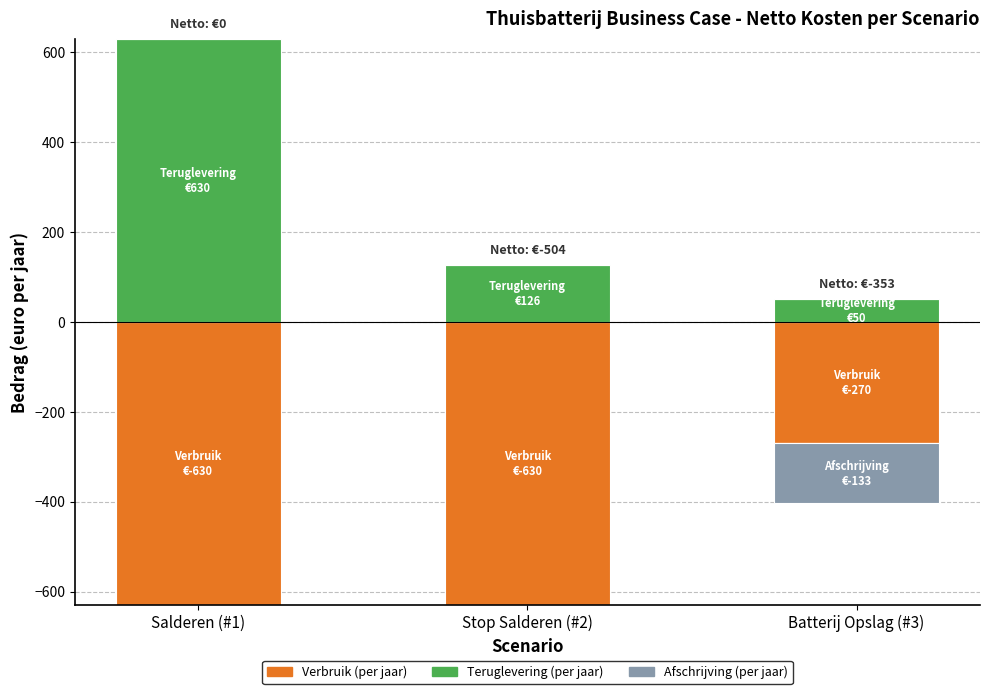

At how many categories does at least one series exceed 484?

1